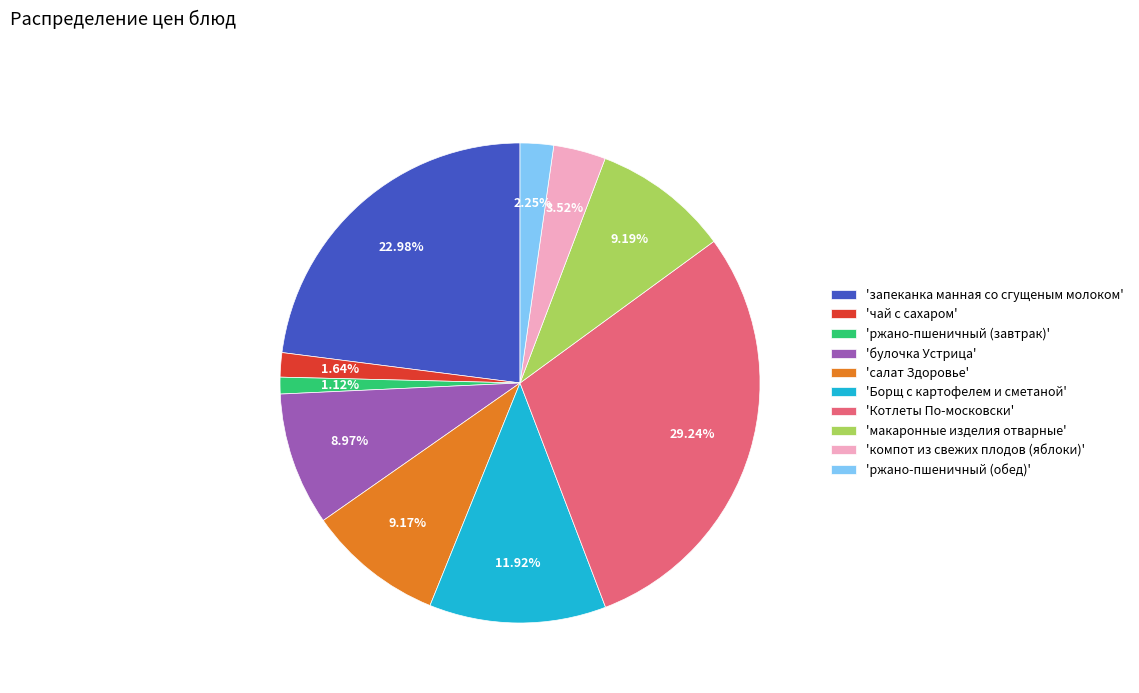

How many segments does this pie chart have?

10